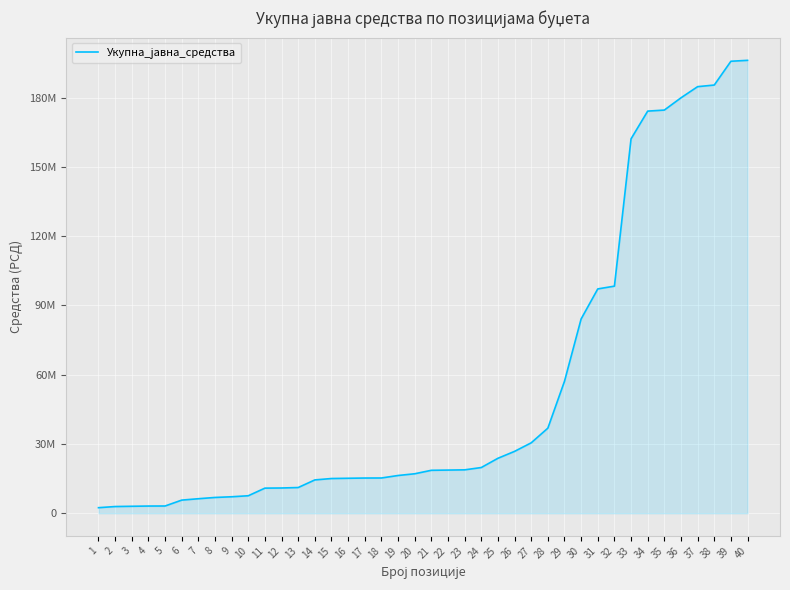

What is the sum of the values at 7 and 30?

90420000